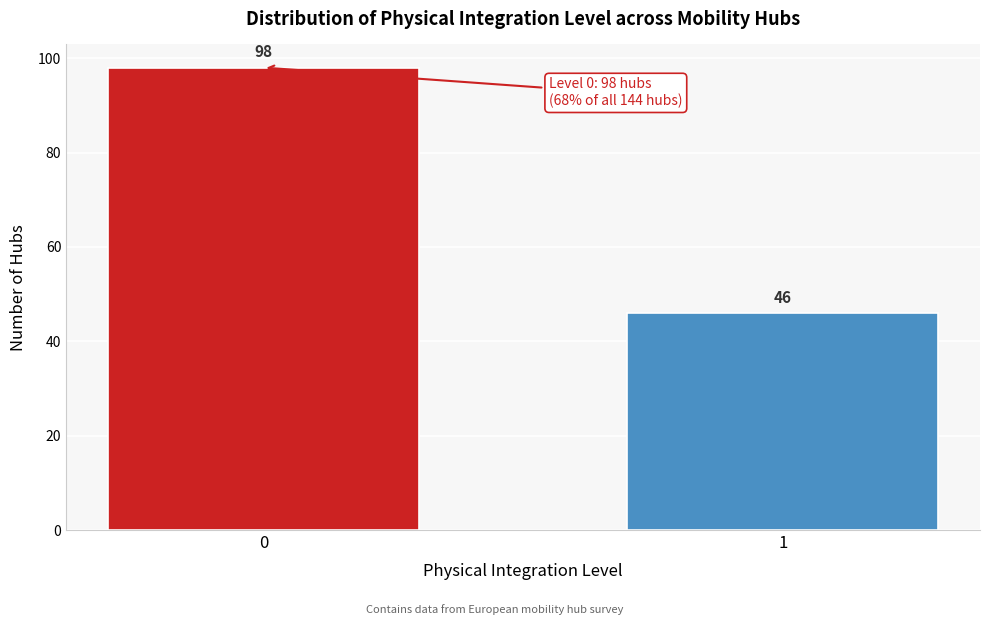

Reading left to right, transcribe all the data shown in this chart.

98	46